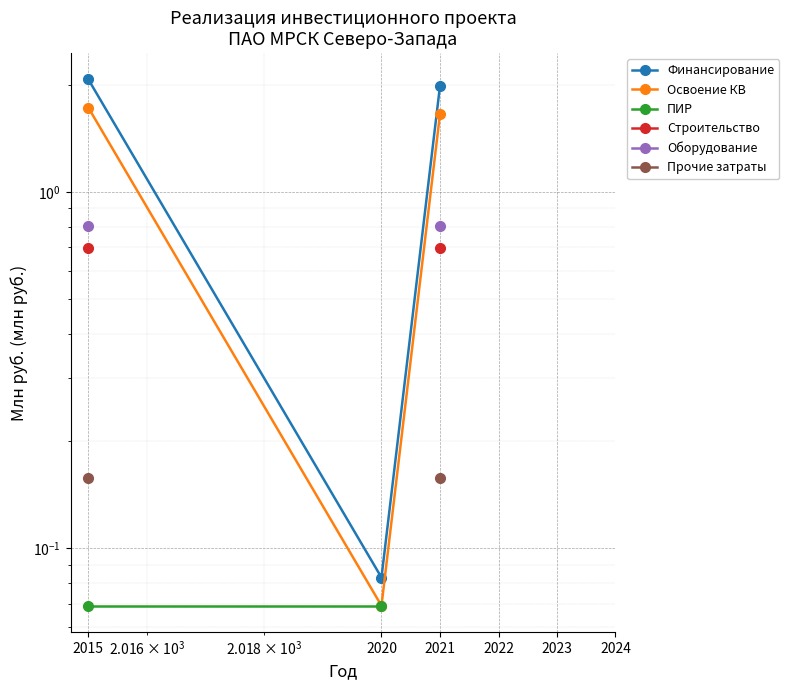

What is the value of the Прочие затраты point at the 1st from the left?

0.2